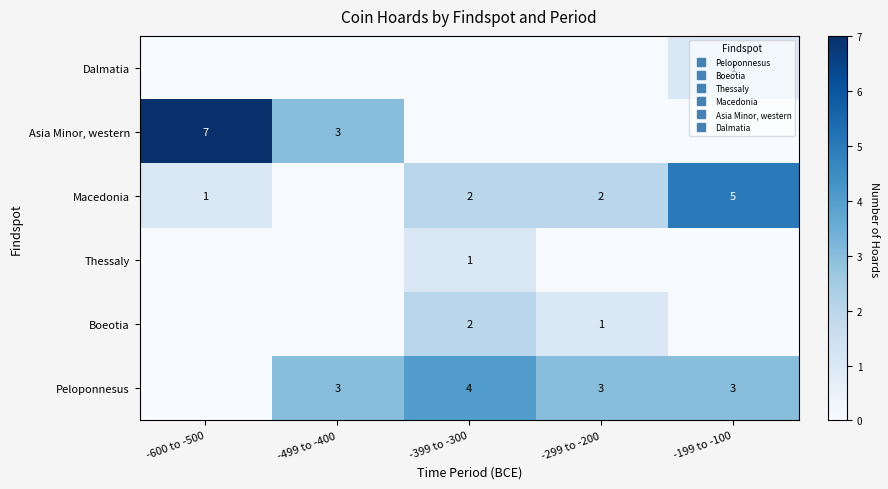

What is the sum of the Macedonia values at -399 to -300 and -600 to -500?

3